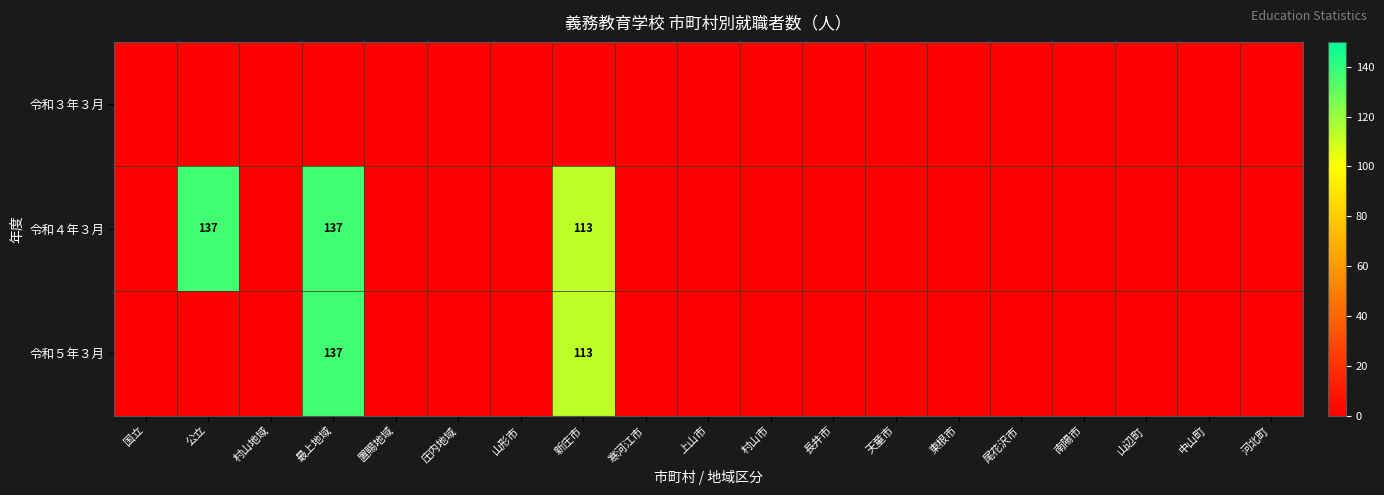

What is the difference between the maximum and minimum values in the 令和５年３月 series?

137